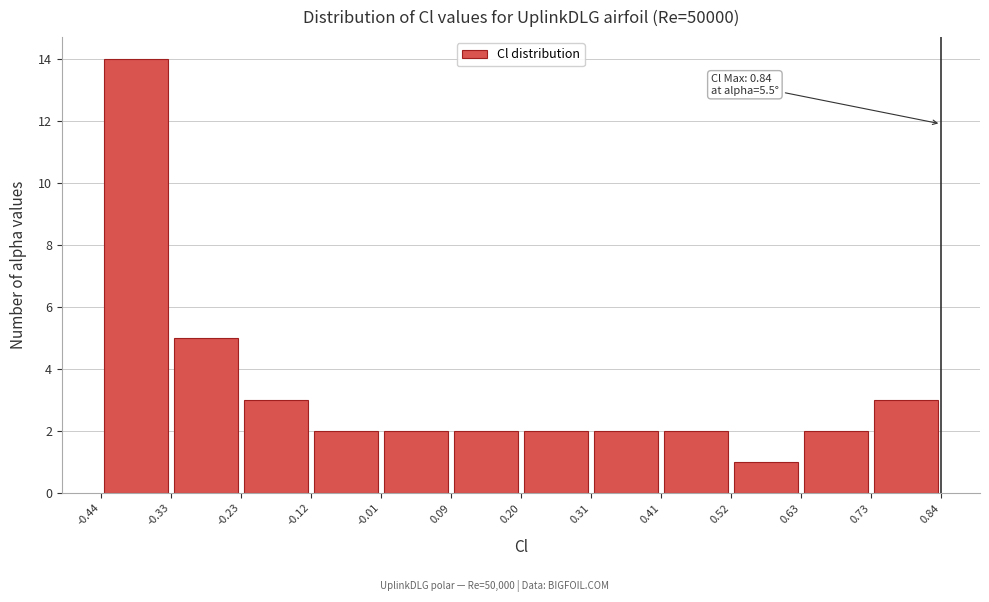

Over which range of the x-axis is the bar tallest?

-0.44 to -0.33